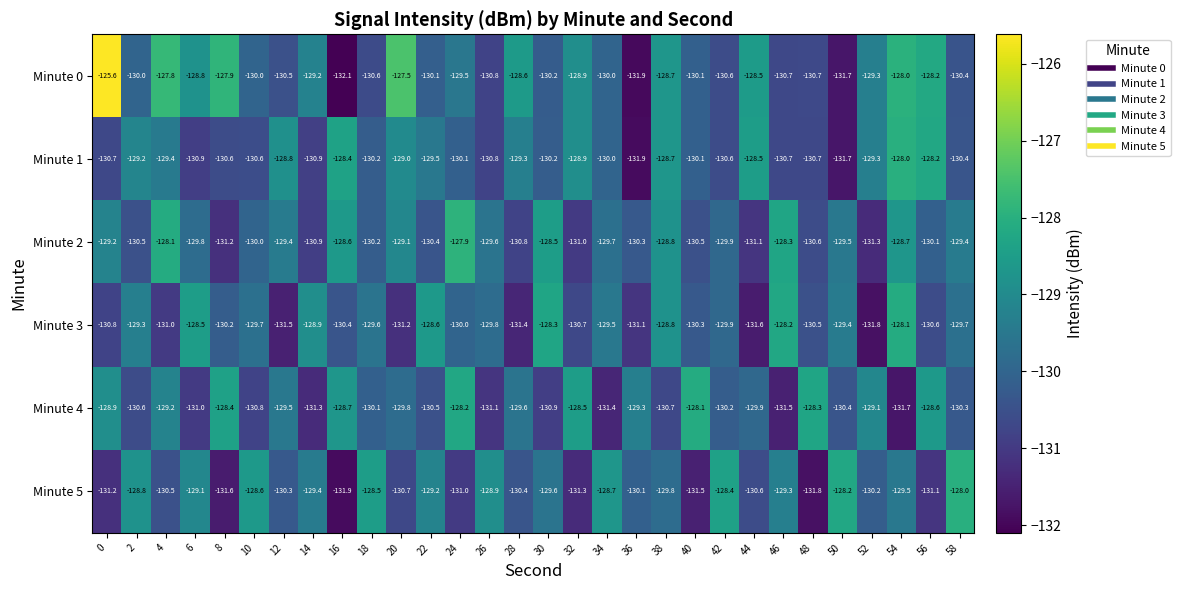

Is it true that Minute 0 equals -198.3 at 40?

False